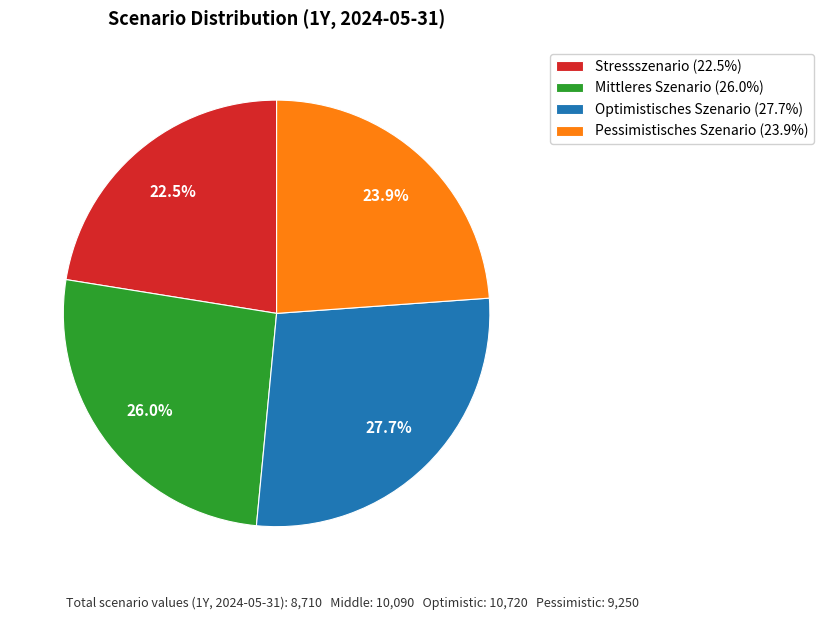

Combined, do Stressszenario (22.5%) and Pessimistisches Szenario (23.9%) account for over 50%?

No